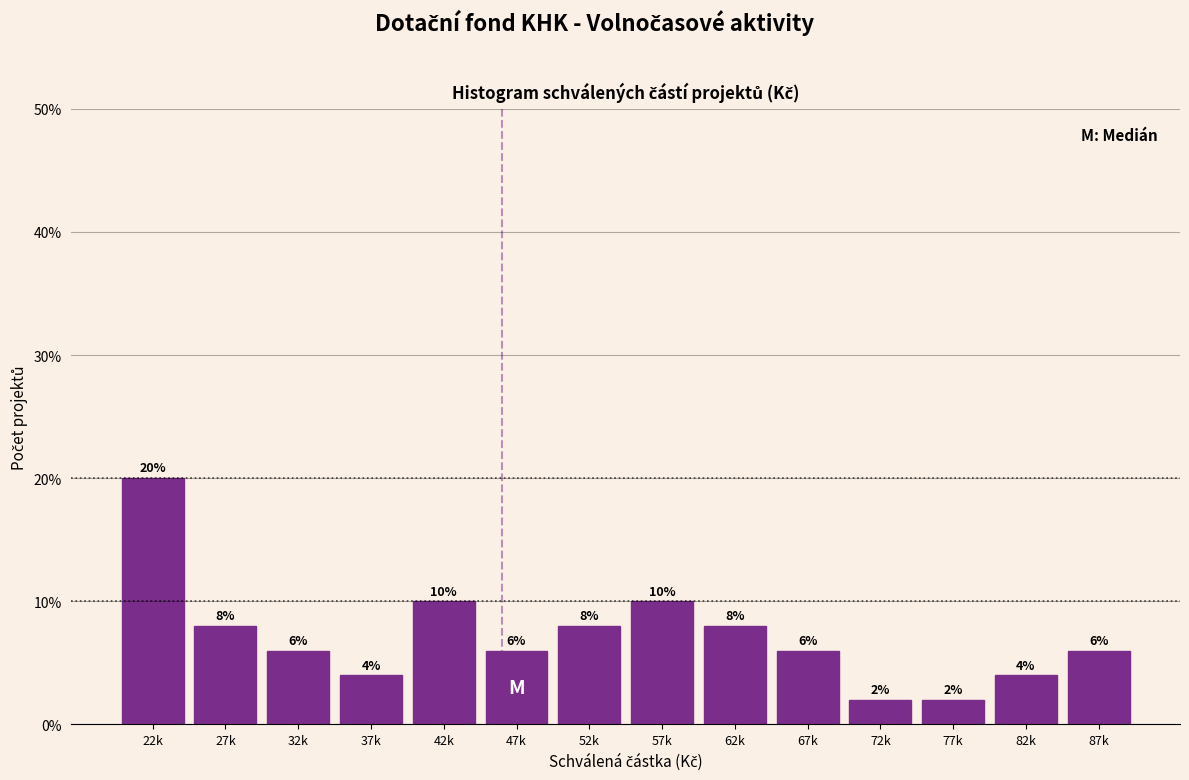

Reading left to right, what are all the values shown in this chart?

22k=20	27k=8	32k=6	37k=4	42k=10	47k=6	52k=8	57k=10	62k=8	67k=6	72k=2	77k=2	82k=4	87k=6